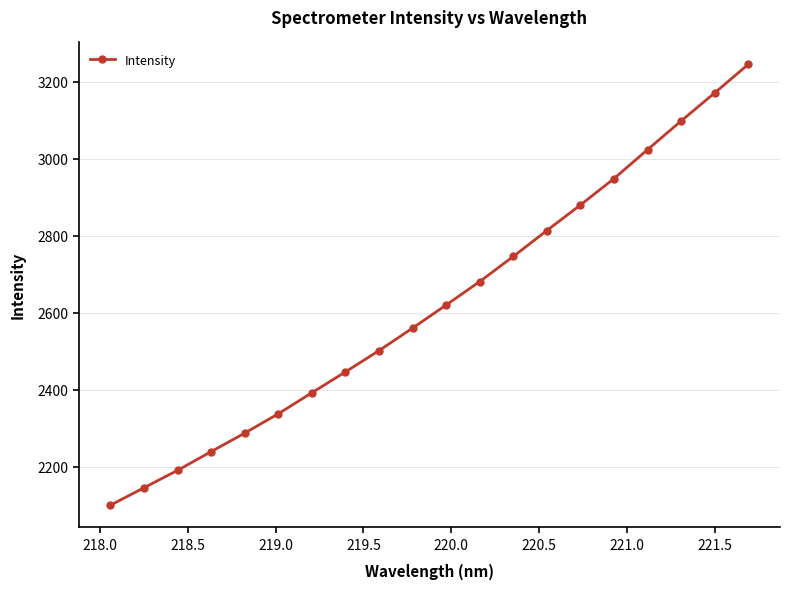

What is the value of the 10th point from the left?

2560.3